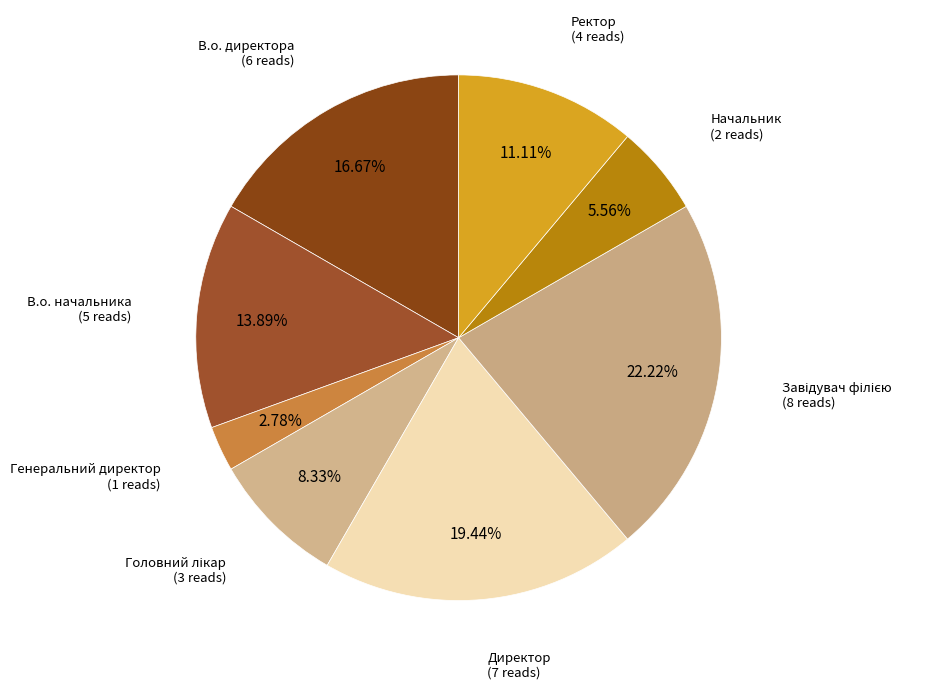

What is the largest slice in the pie chart?

Завідувач філією